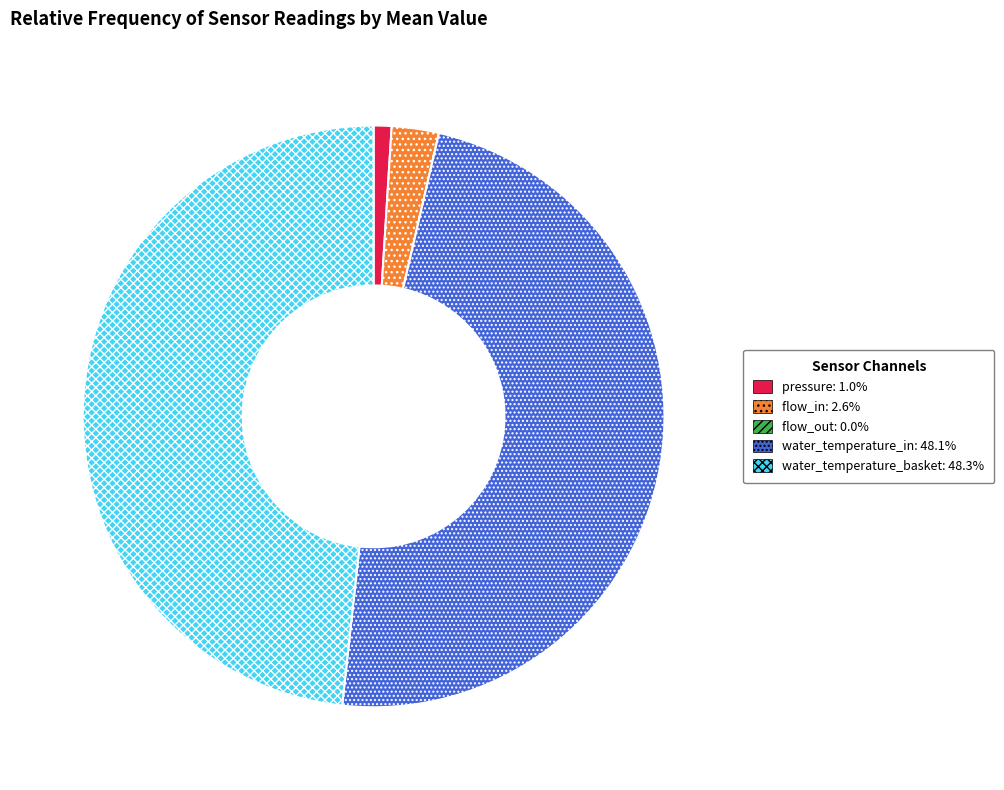

Is there any slice that represents more than half of the pie?

No